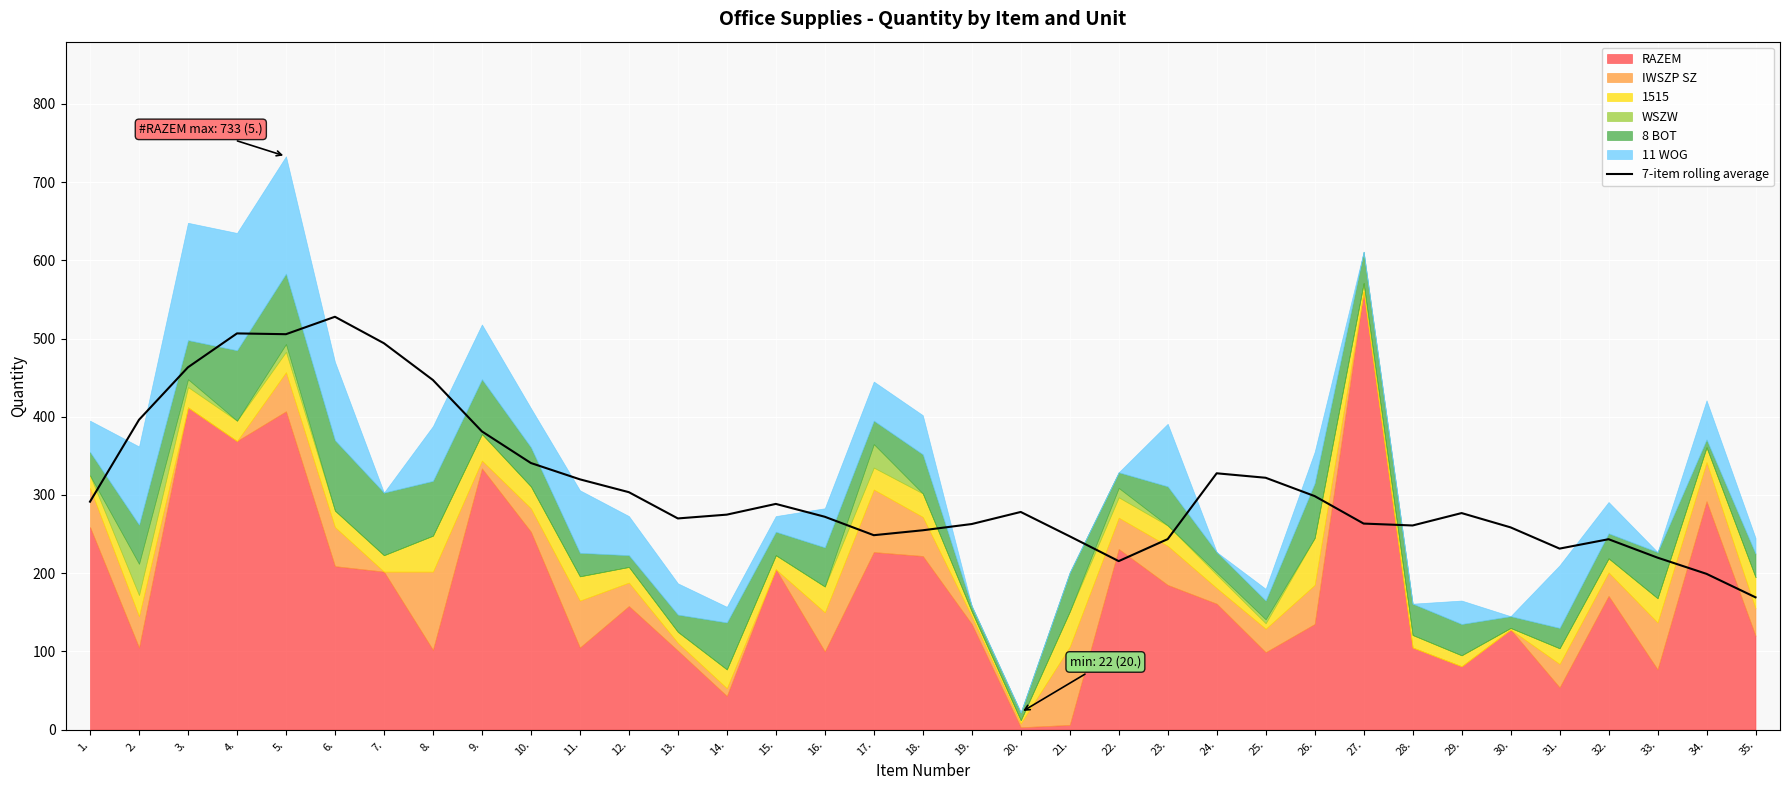

What is the label of the 3rd point from the left?

3.